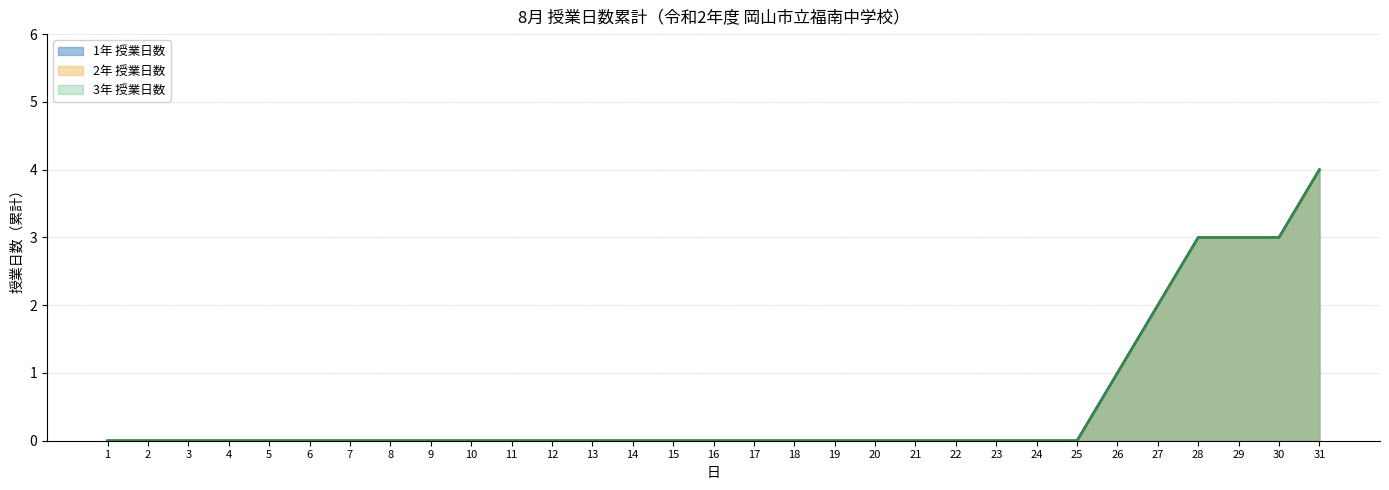

True or false: 1年 授業日数 and 2年 授業日数 cross at least once.

False